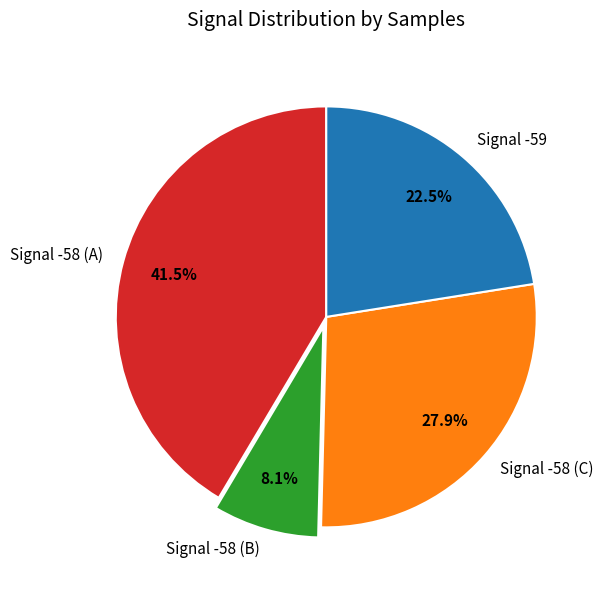

Which category has the biggest portion of the pie?

Signal -58 (A)